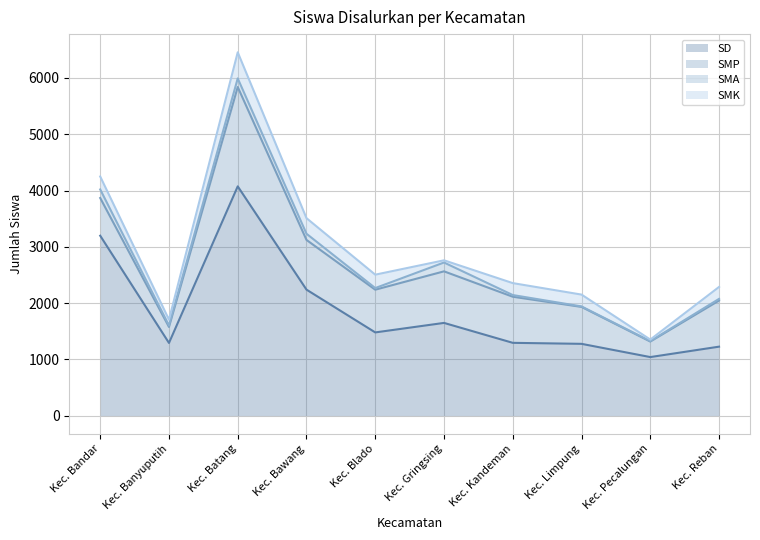

The value of SMA at Kec. Kandeman is 13. True or false?

False